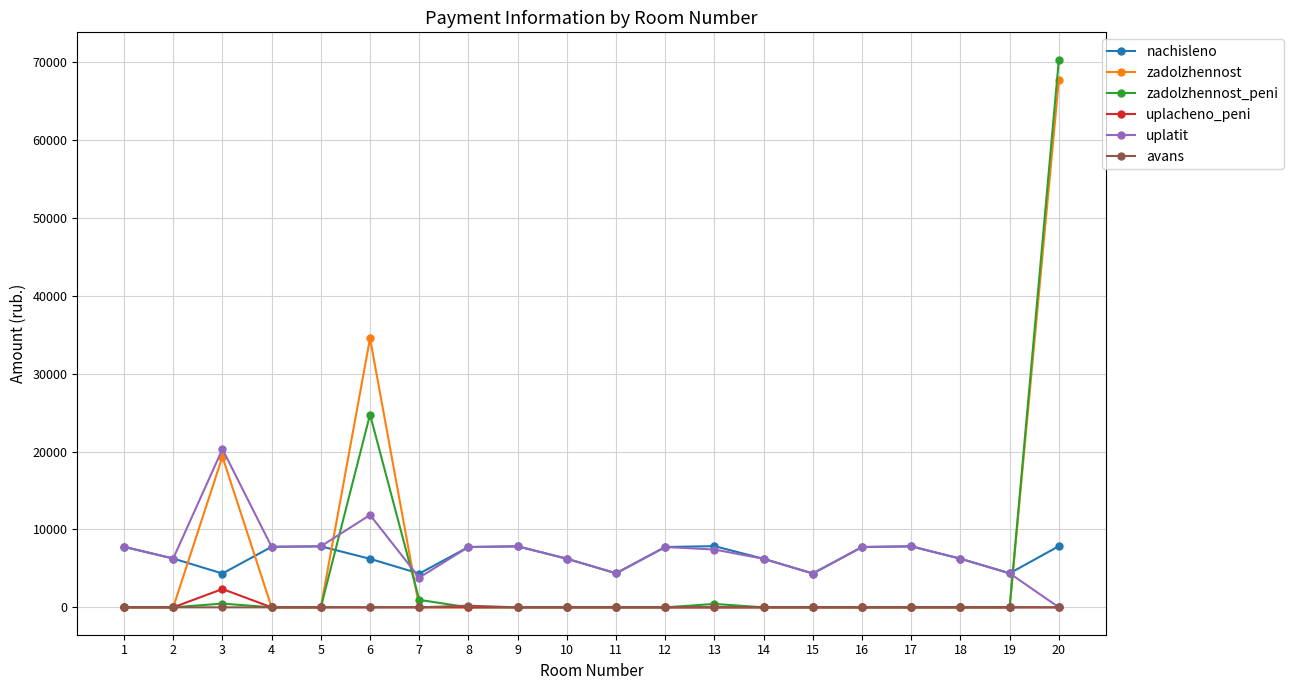

Which series ends up on top after the final intersection of zadolzhennost_peni and nachisleno?

zadolzhennost_peni